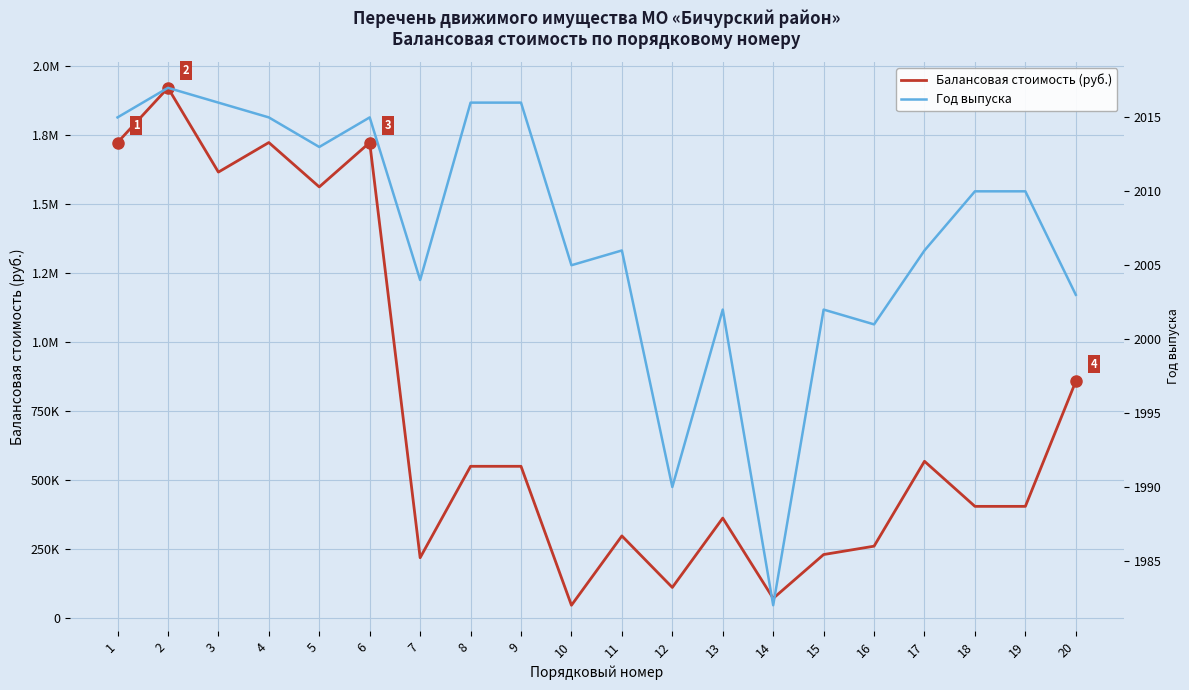

True or false: Балансовая стоимость (руб.) and Год выпуска intersect in this chart.

False